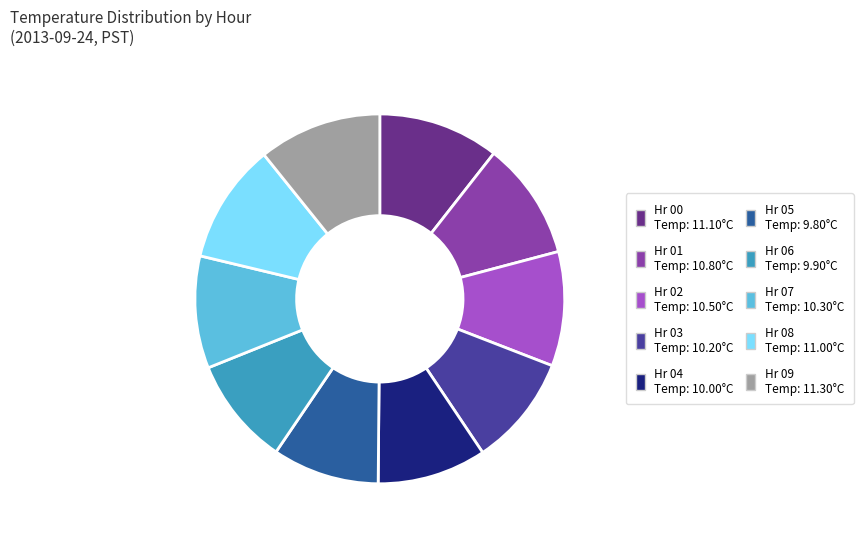

Does any single category account for the majority?

No